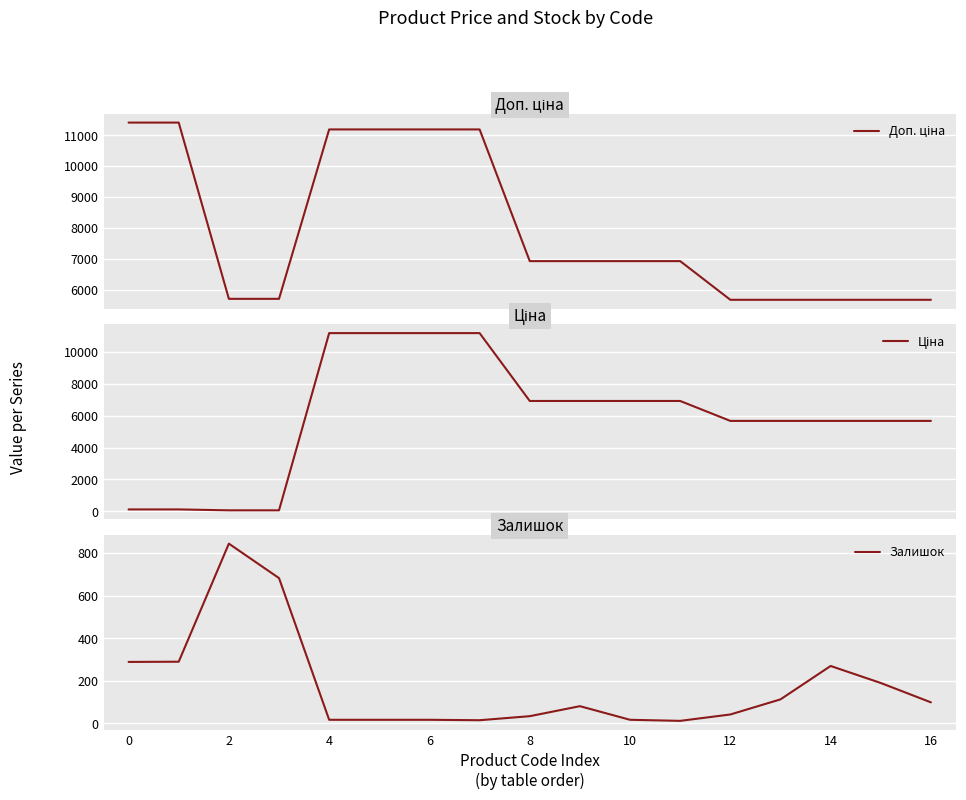

What is the value of the Ціна point at the 4th from the left?

57.0